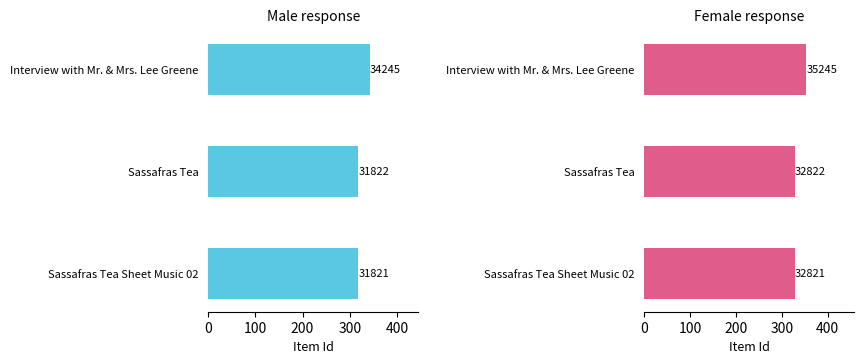

What is the minimum value shown in the chart?

318.2